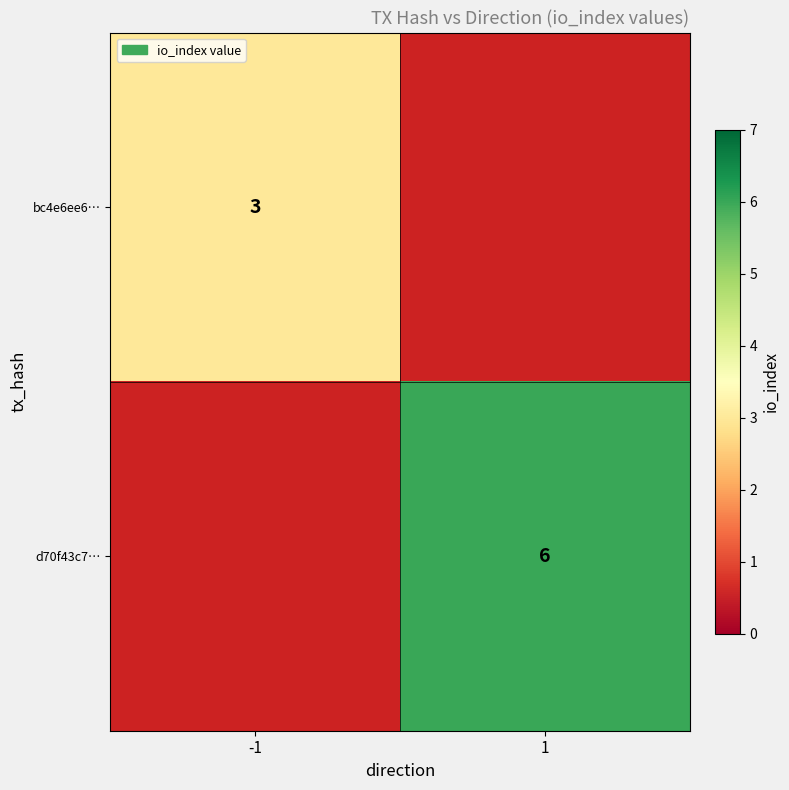

The value of d70f43c7… at 1 is 6. True or false?

True